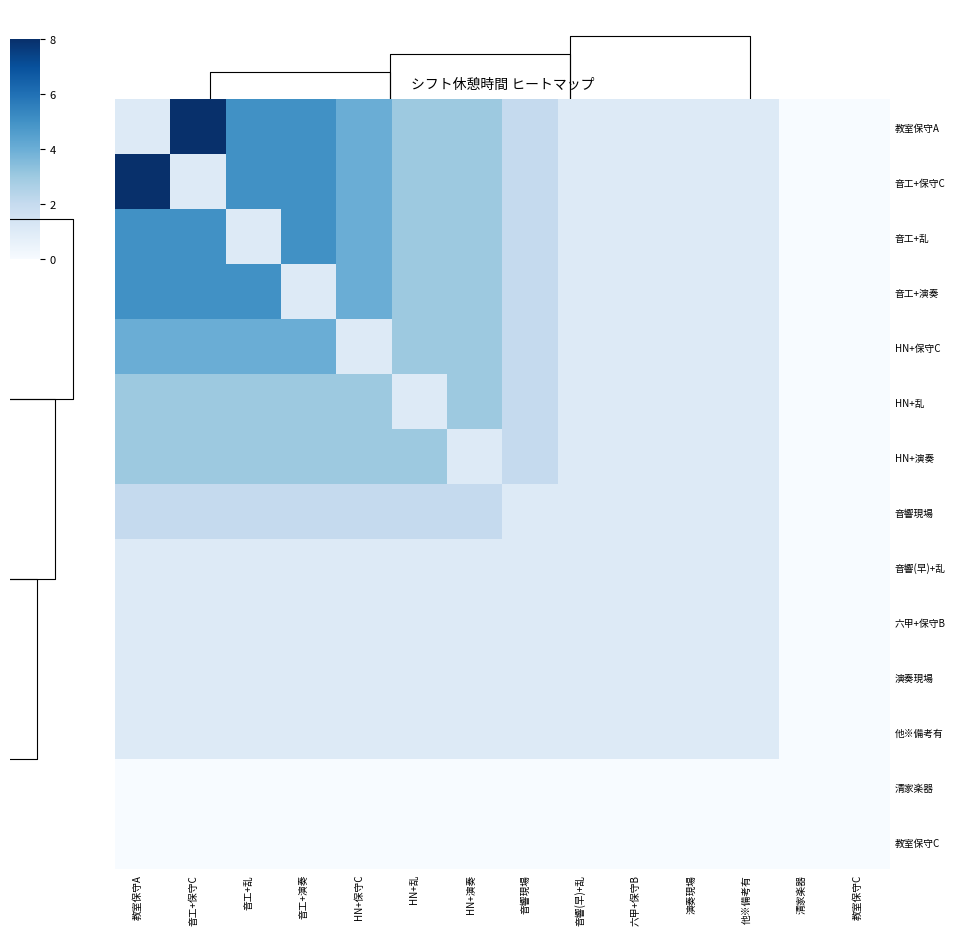

At which category is the sum across all series the highest?

教室保守A